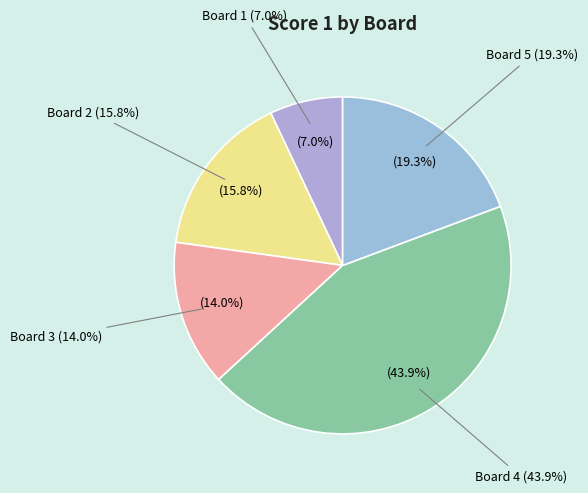

What is the smallest slice in the pie chart?

Board 1